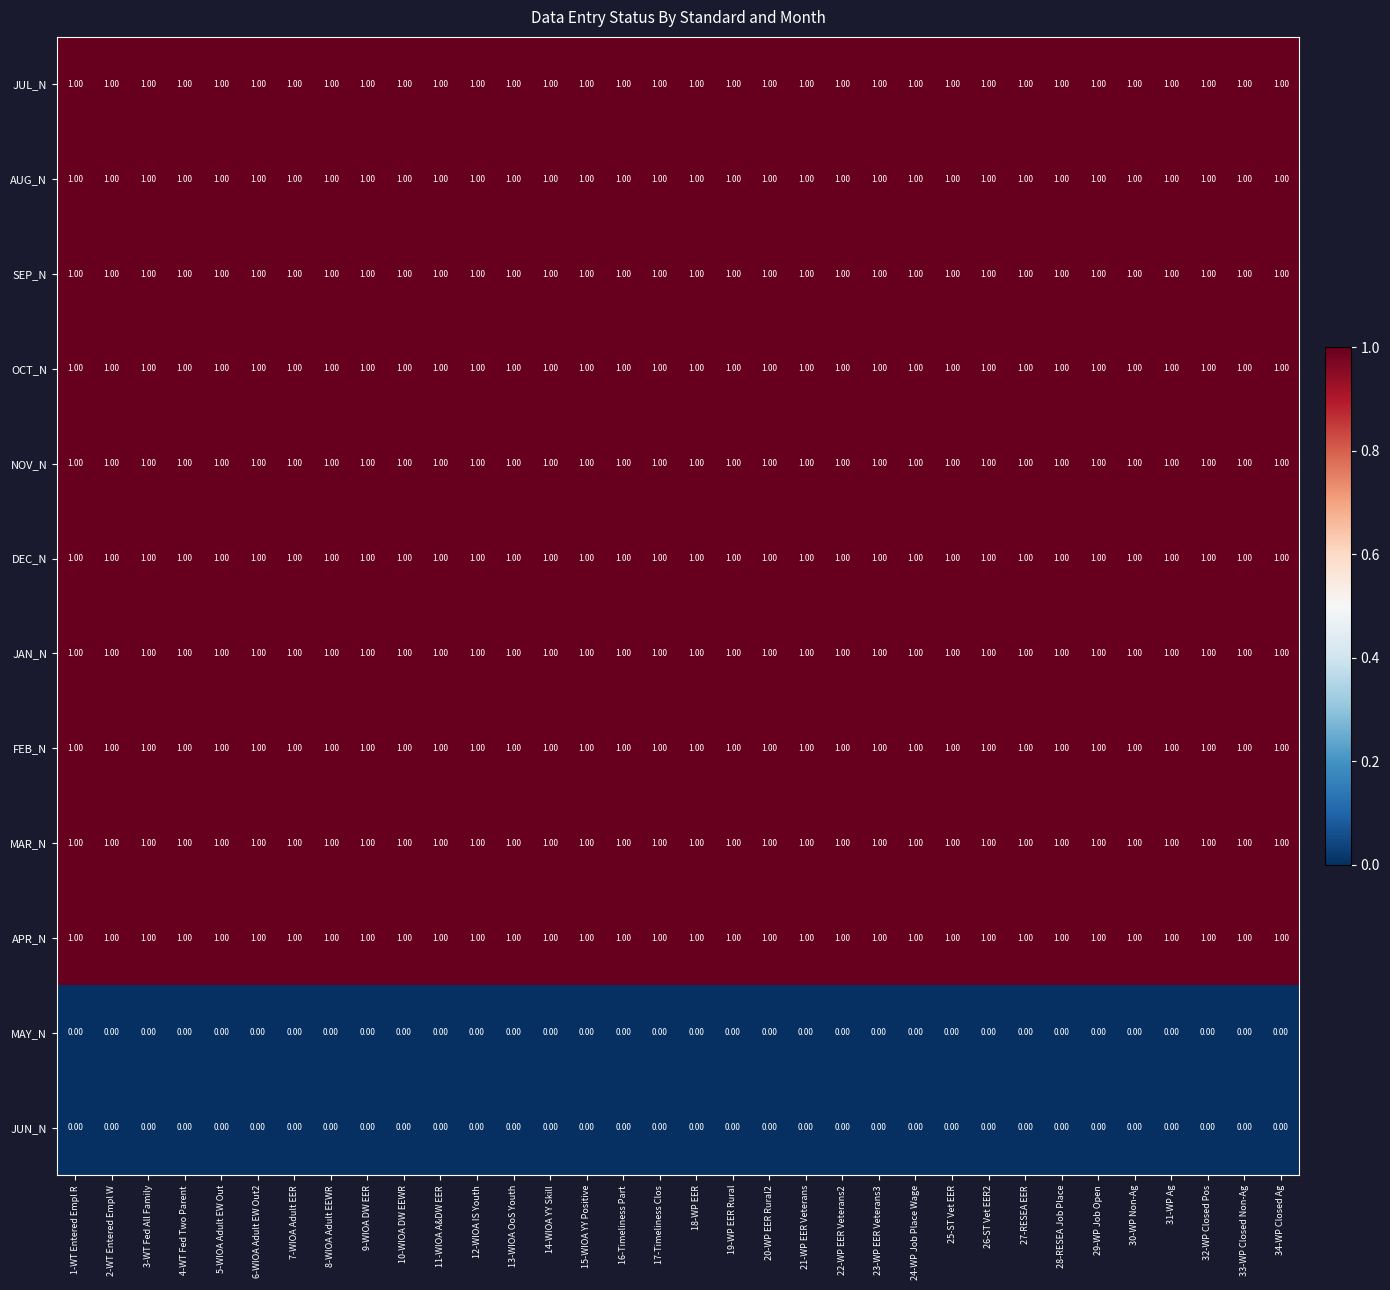

Count the number of categories in the chart.

34